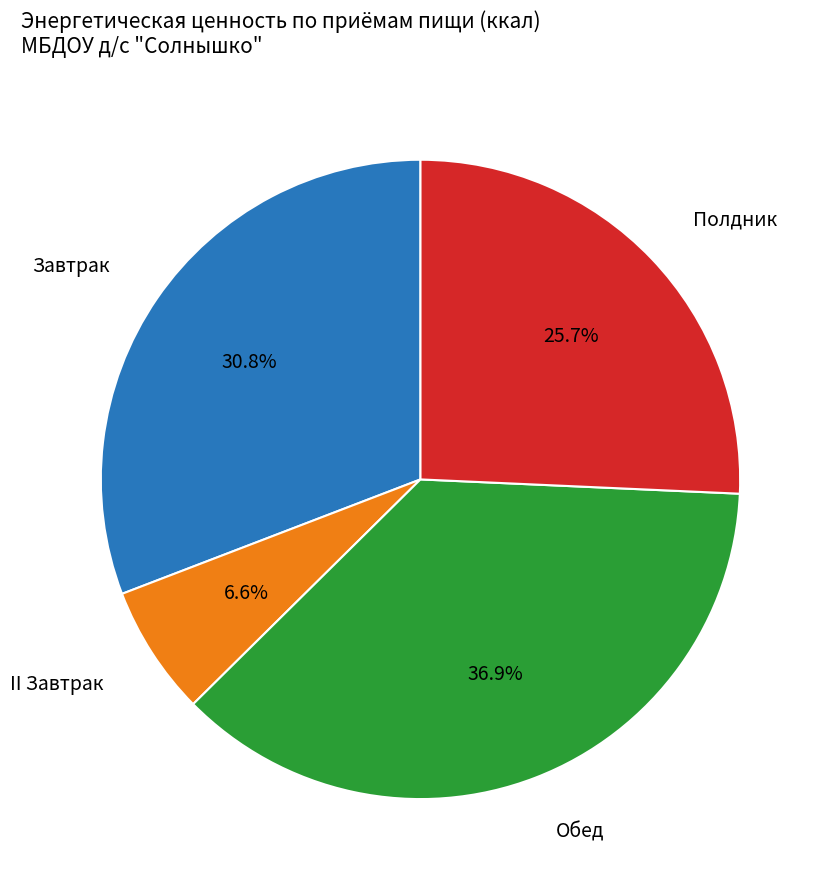

Count the number of slices in the pie.

4